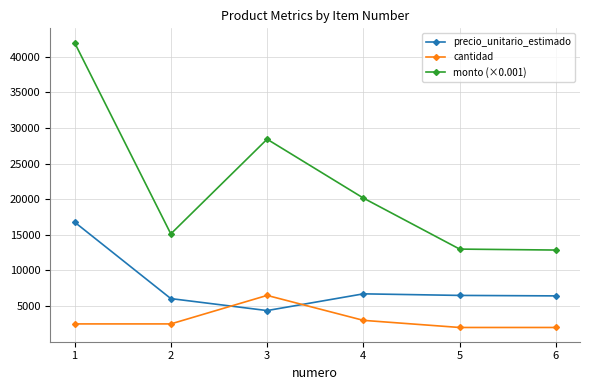

What is the minimum value shown in the chart?

2000.0